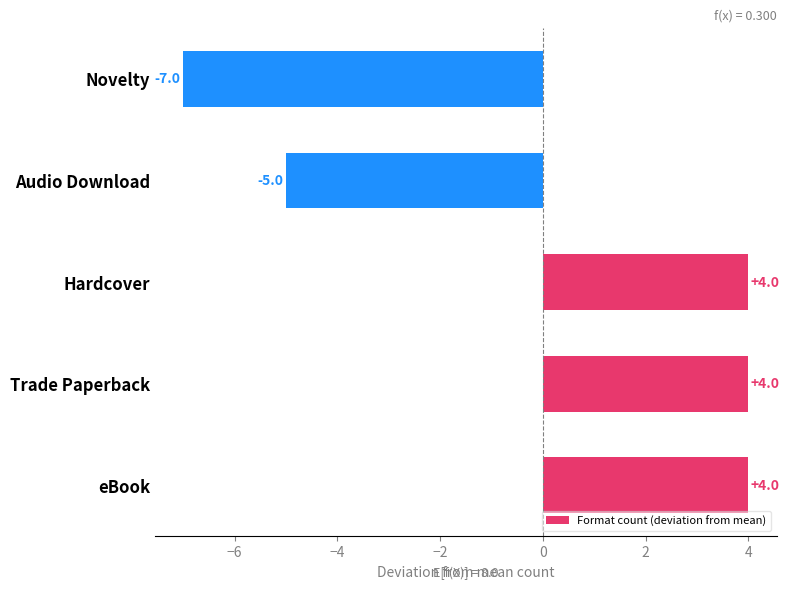

The chart shows a value of 3 at Trade Paperback. True or false?

False